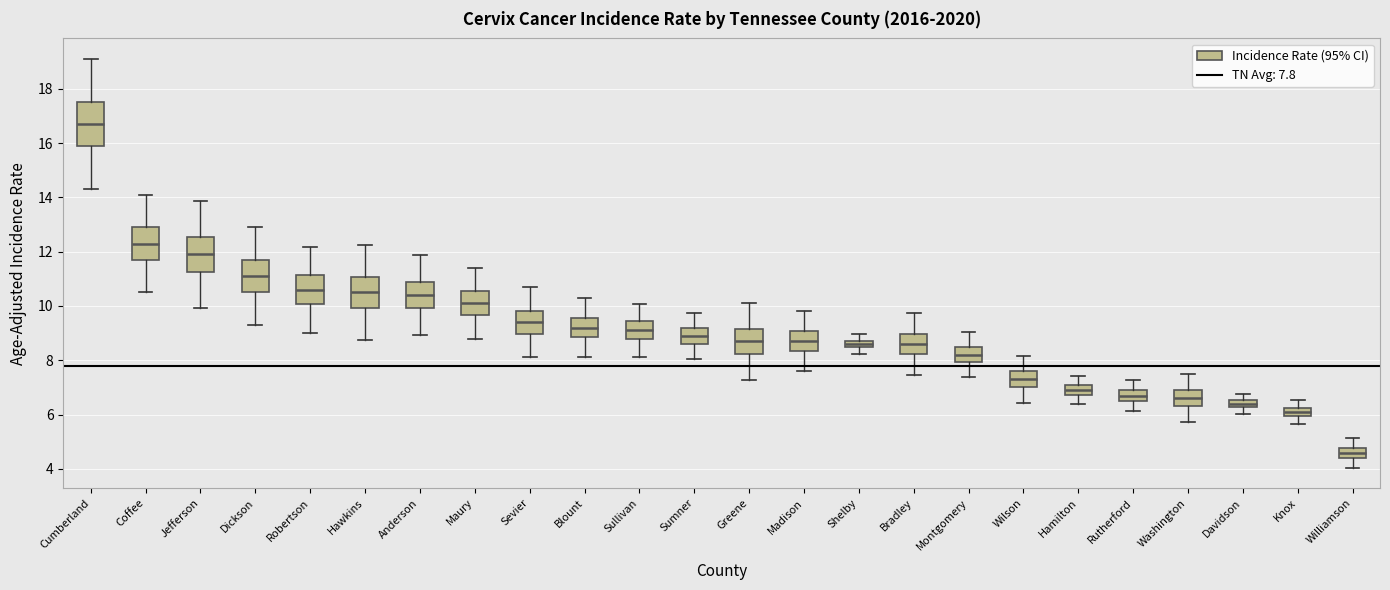

Comparing the boxes themselves (not the whiskers), which one is the tallest?

Cumberland